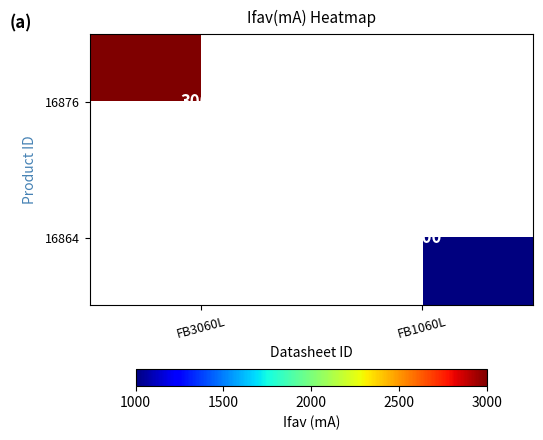

The value of 16864 at FB1060L is 1386.0. True or false?

False